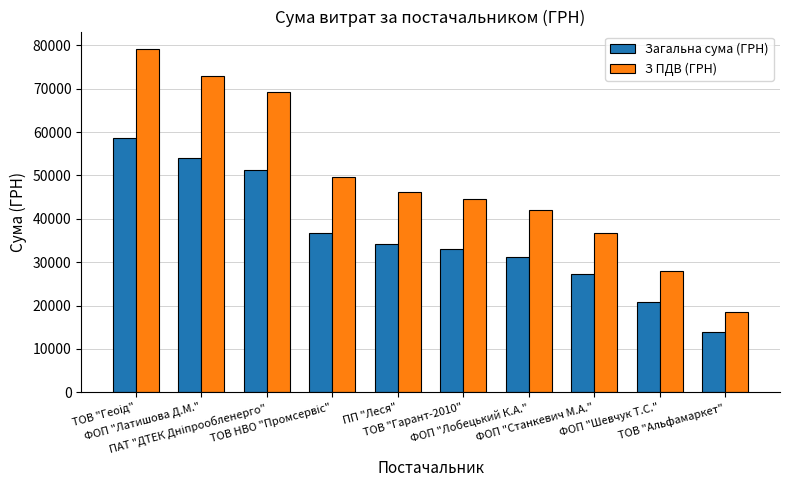

At how many categories does at least one series exceed 29190?

8